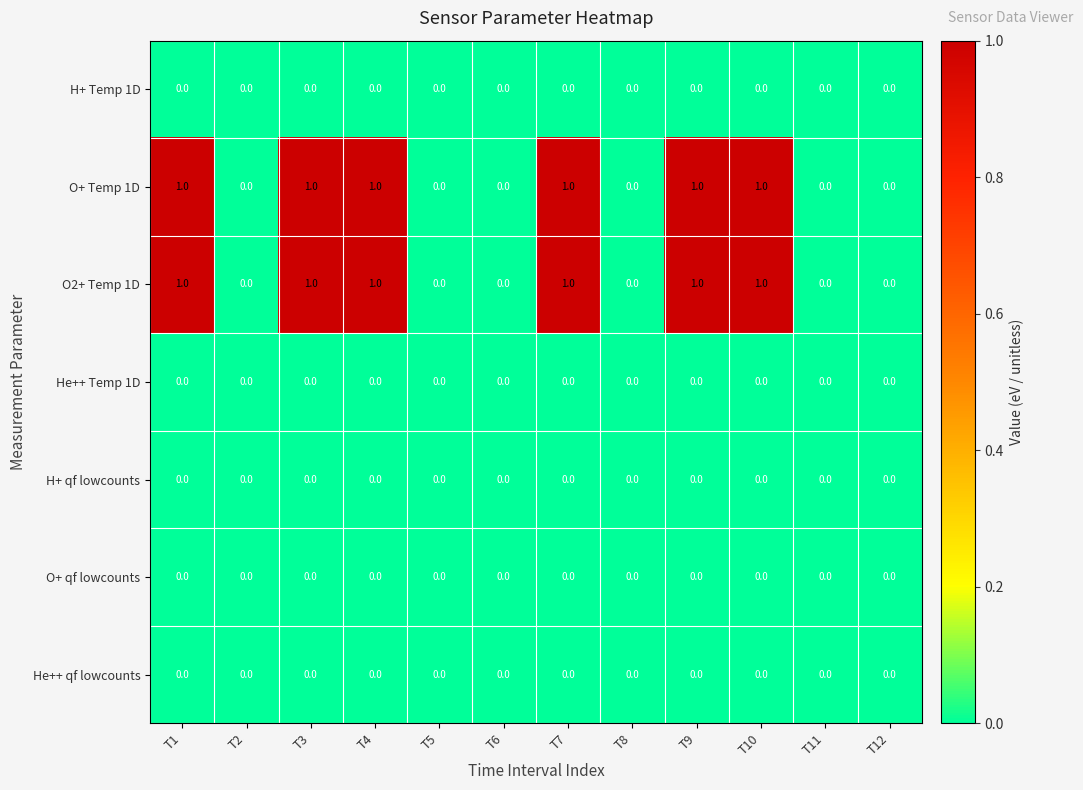

How many O+ Temp 1D values are between 0 and 1?

12